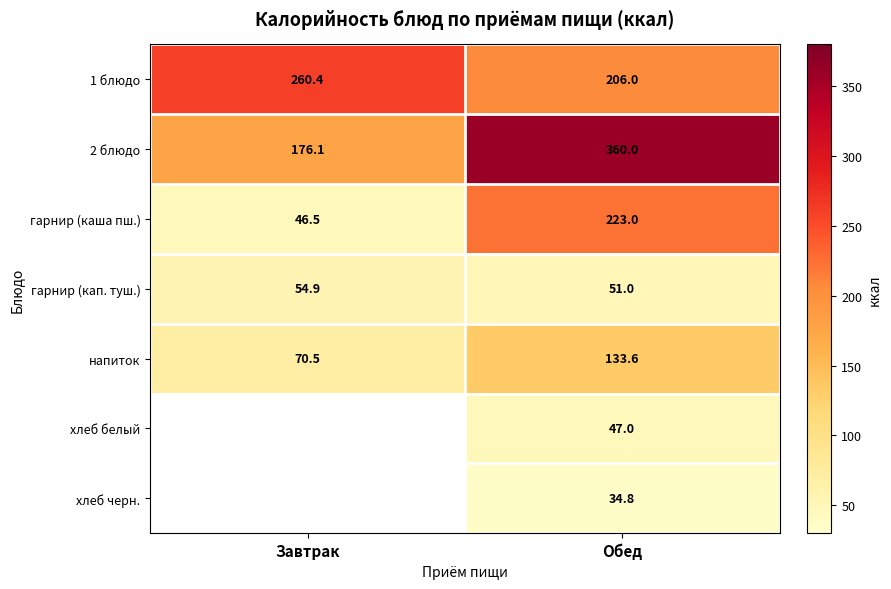

What is the difference between the гарнир (кап. туш.) values at Обед and Завтрак?

3.9